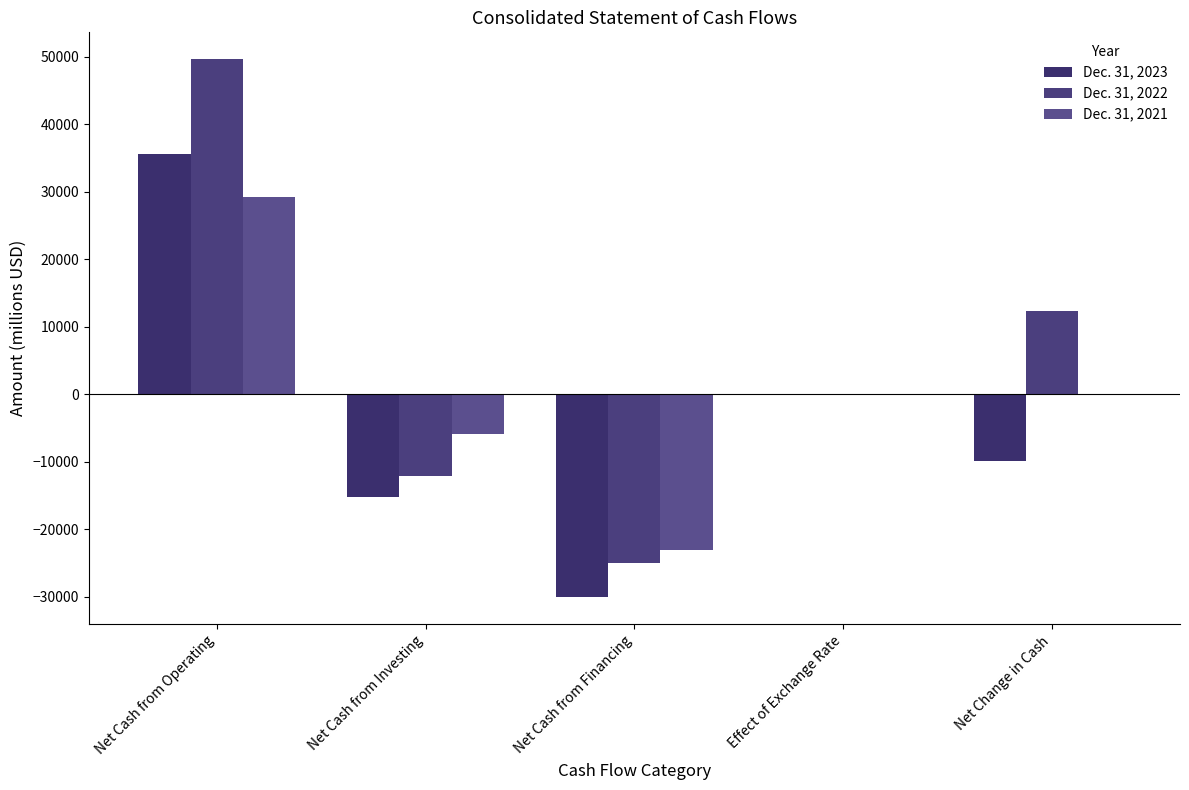

How many values in the Dec. 31, 2021 series exceed -151?

2